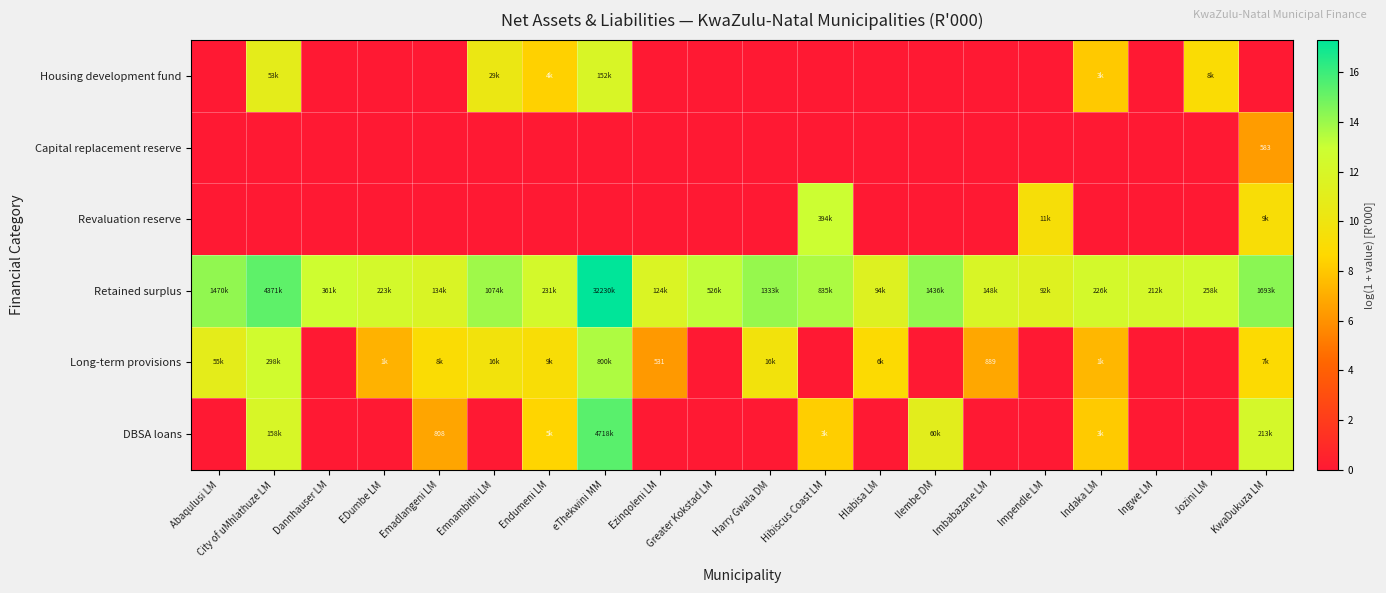

Between Imbabazane LM and Jozini LM, which series saw the biggest shift?

Housing development fund